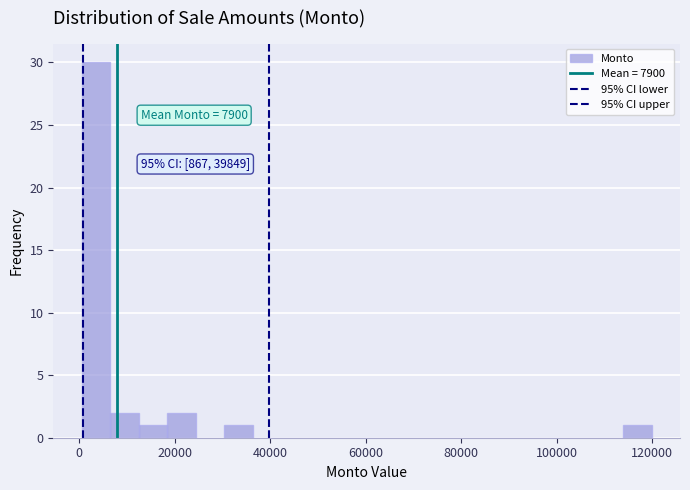

Read against the x-axis, roughly where is the centre of the tallest bar?

4000